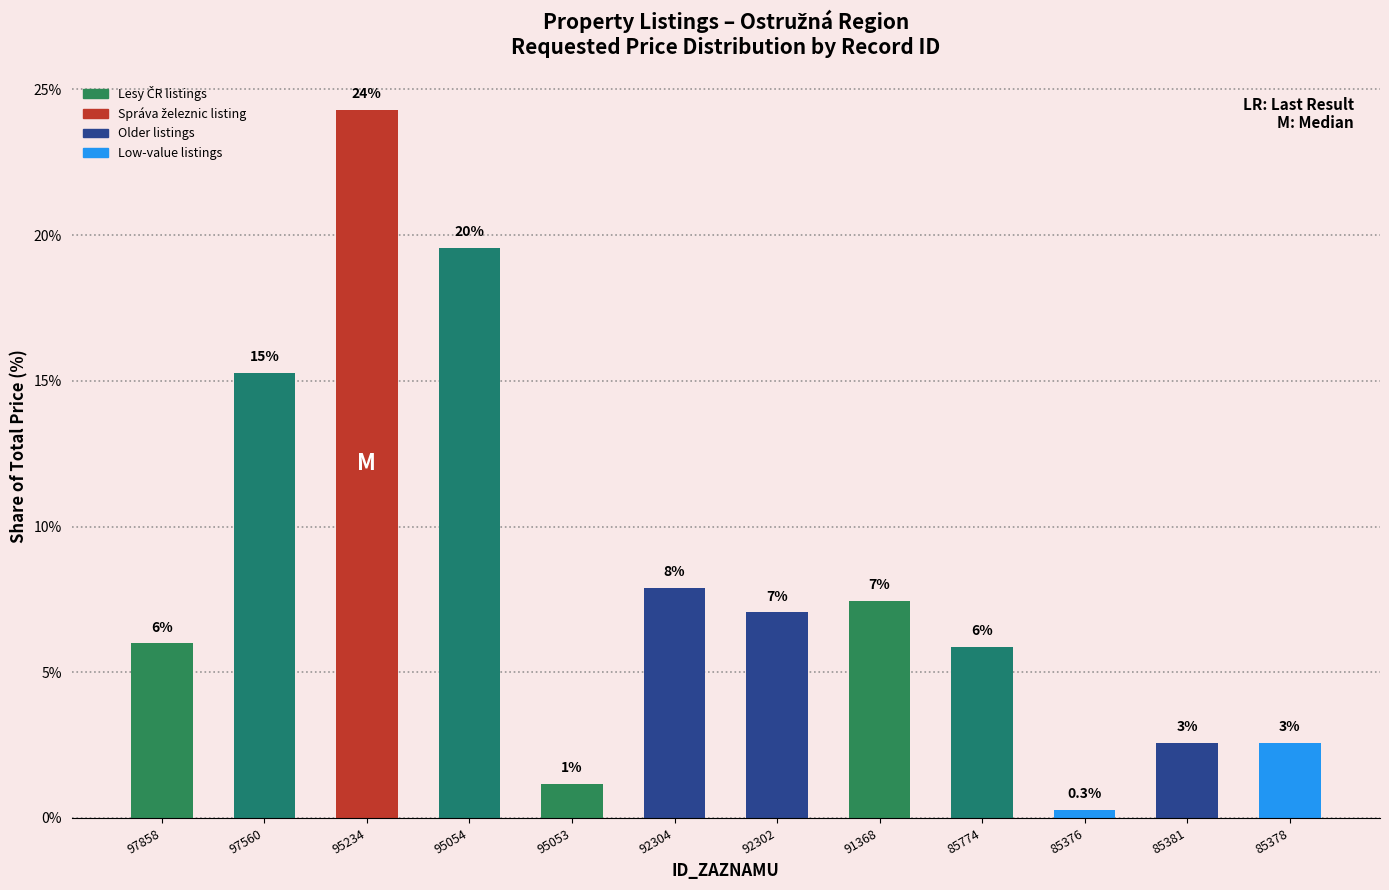

Which category has the highest value across all series?

95234